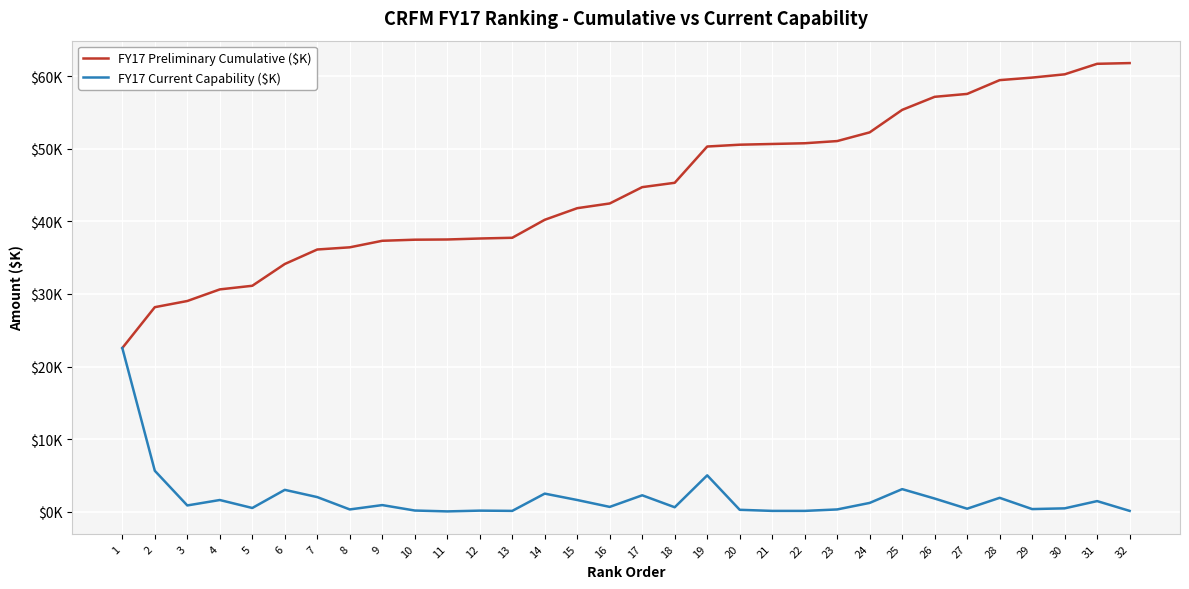

Is this an area chart (filled region under the line)?

No